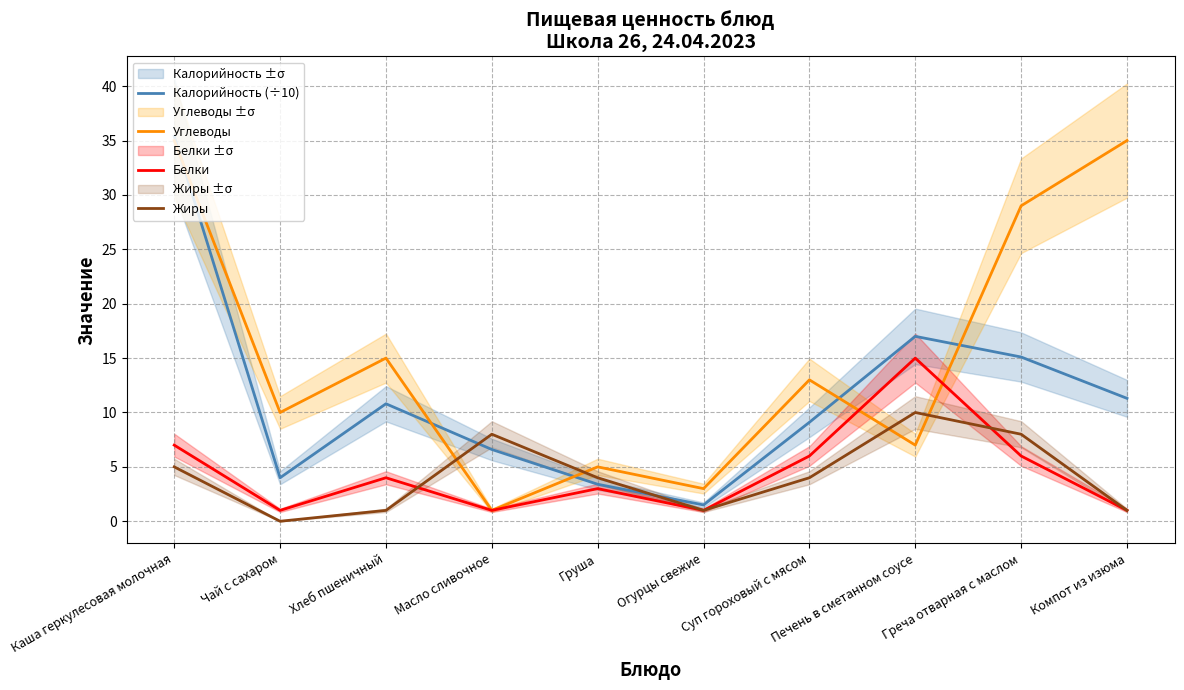

Which category has the highest value across all series?

Каша геркулесовая молочная